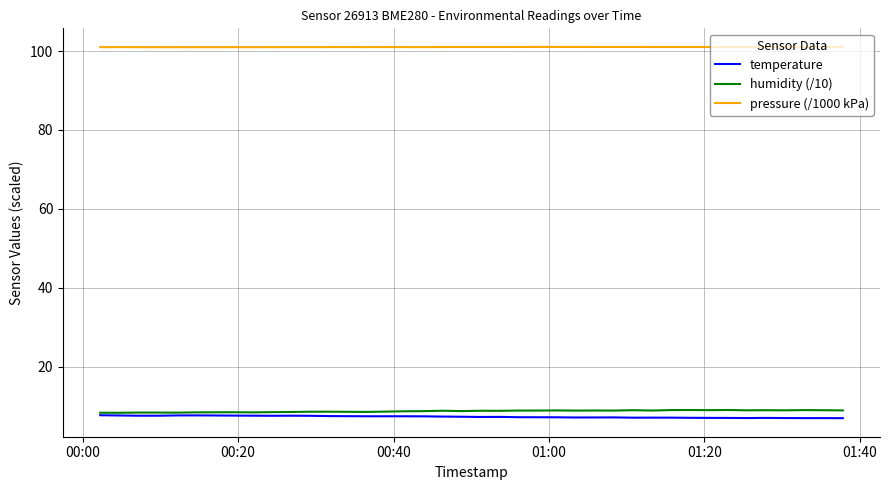

How many lines are shown in the chart?

3